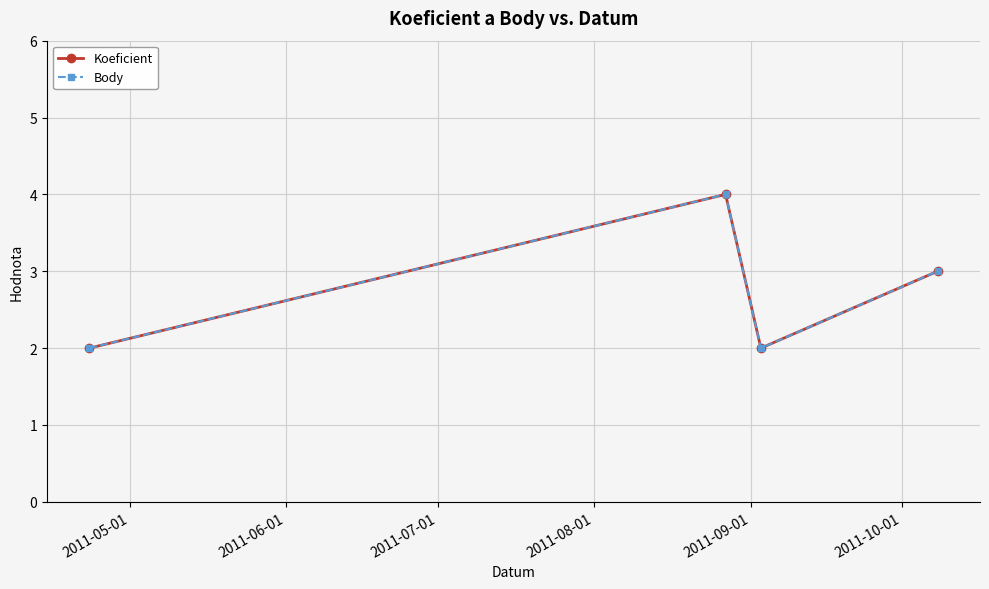

True or false: Body and Koeficient cross at least once.

False